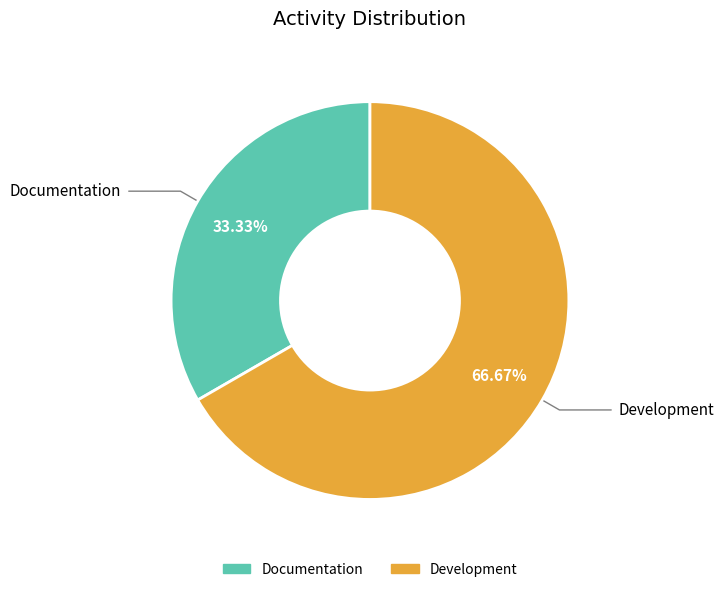

To the nearest percent, what is the combined percentage of Development and Documentation?

100%